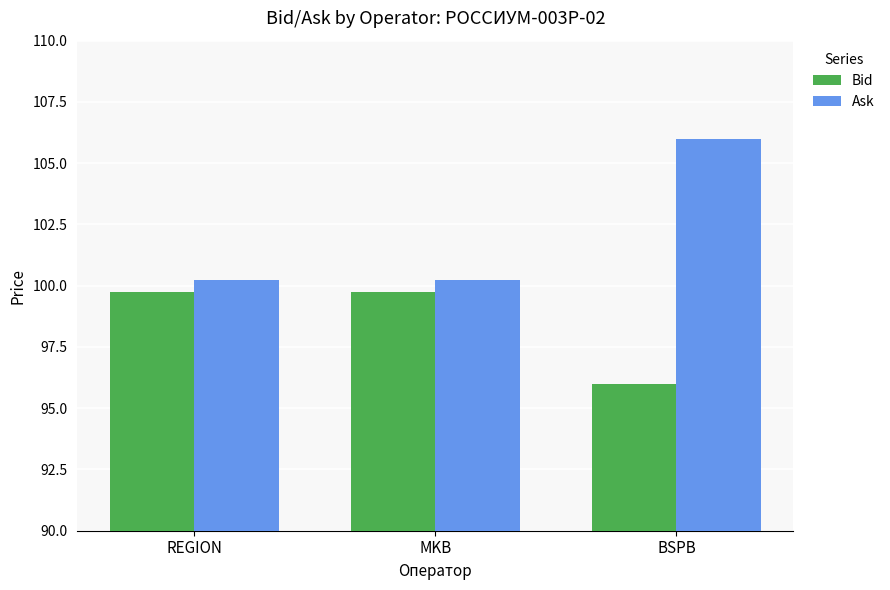

Rank the series by their average value, from highest to lowest.

Ask, Bid